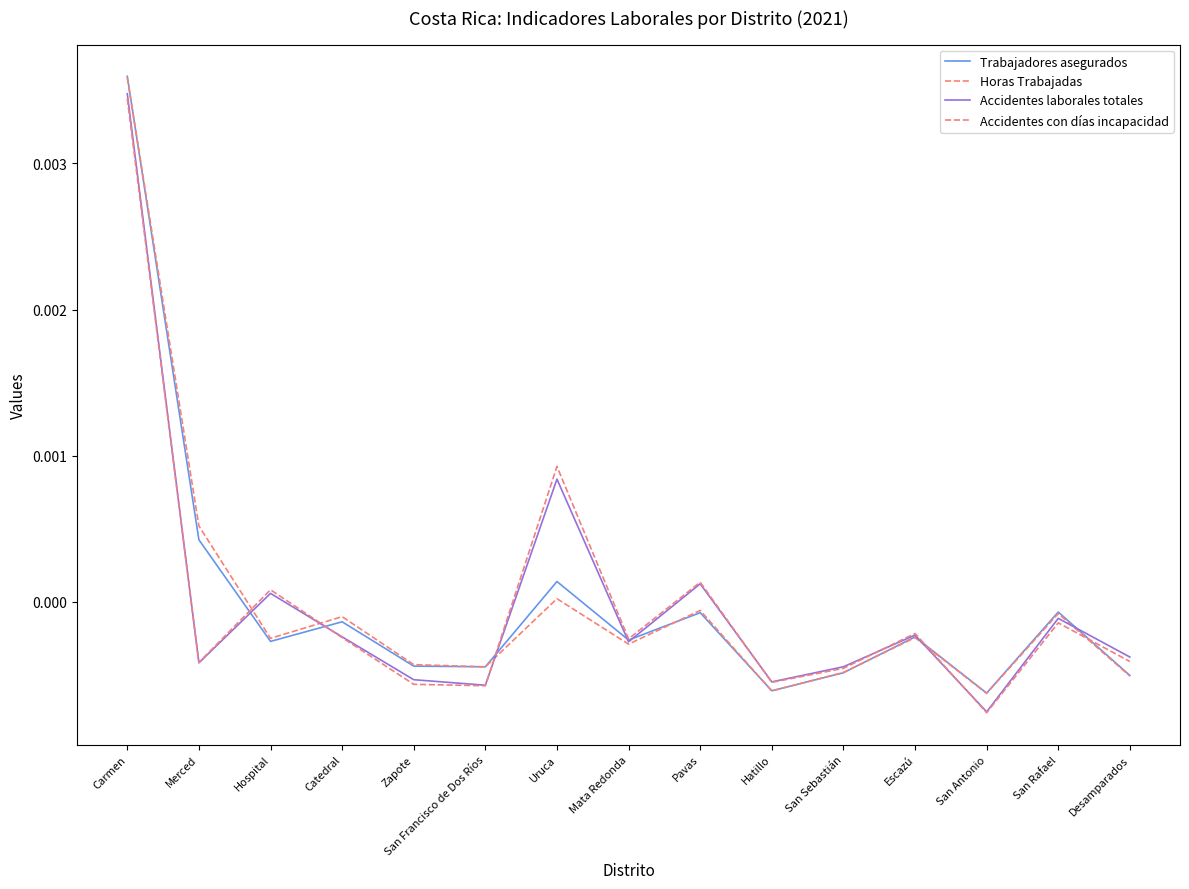

After their last crossing, which series has the higher values: Trabajadores asegurados or Accidentes laborales totales?

Accidentes laborales totales